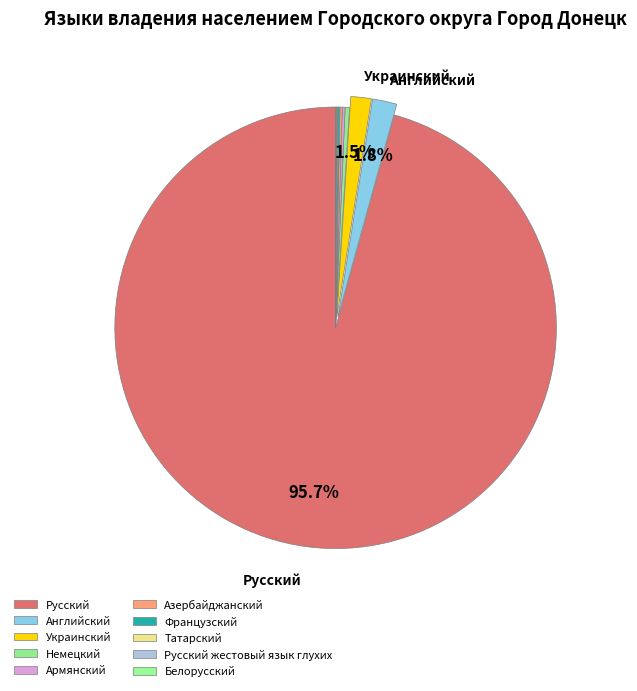

How many segments does this pie chart have?

10